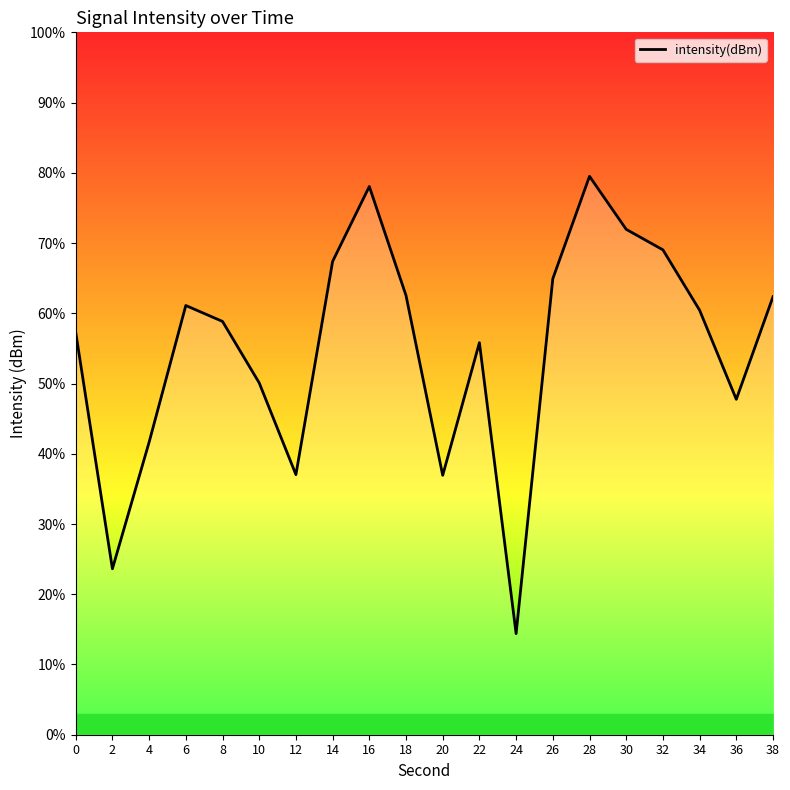

How many data points are above 60?

10